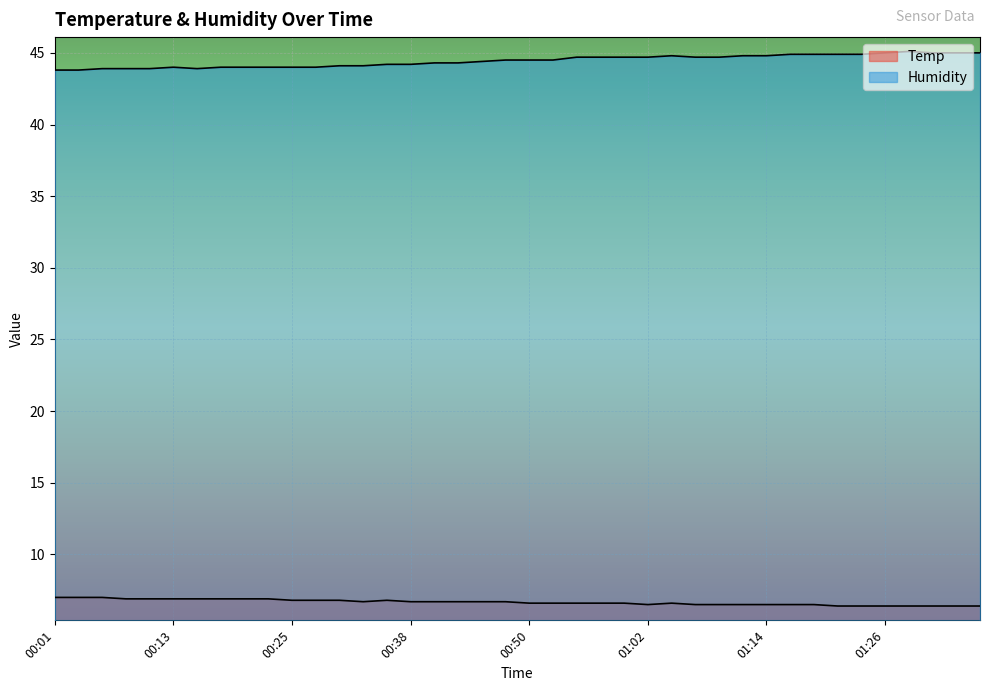

Which series has the largest total across all categories?

Humidity